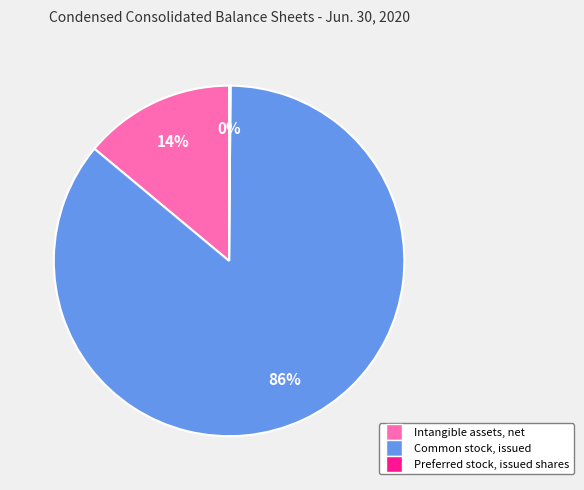

Approximately how many times larger is the value at Intangible assets, net compared to Common stock, issued?

0.2